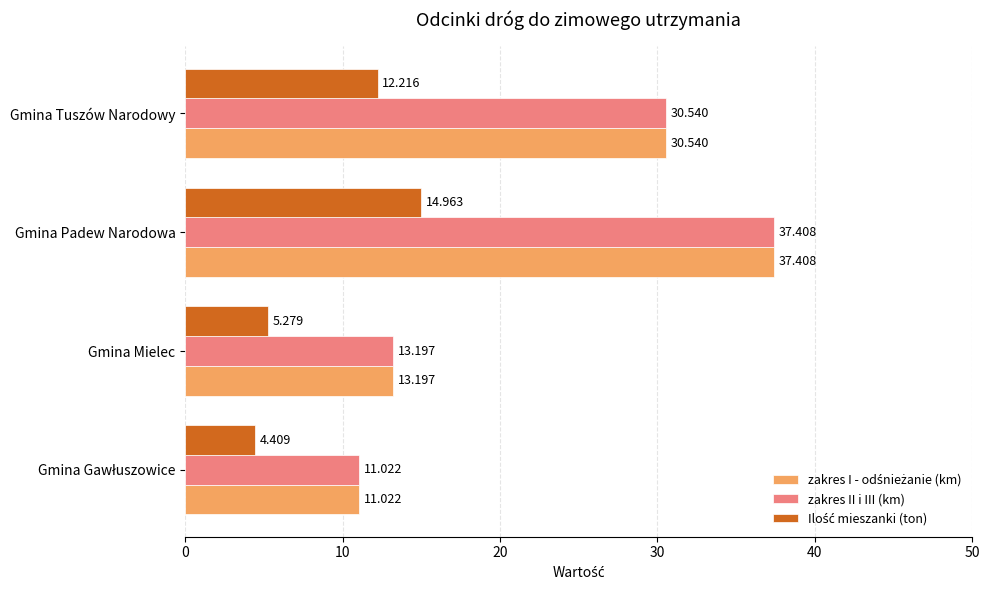

At which category is the sum across all series the highest?

Gmina Padew Narodowa